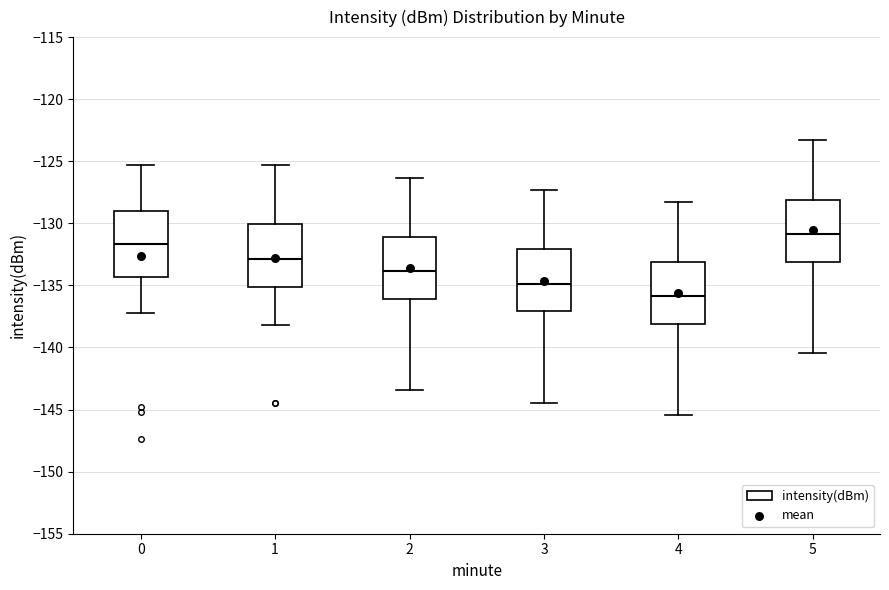

Reading left to right, read every box against the y-axis: the position of its median line, the range the box covers, and the ends of its whiskers. The values are not printed on the chart, so give them approximately, as read against the axis.

0: median -131.5, box -134.5 to -129.0, whiskers -137.5 to -125.5
1: median -133.0, box -135.0 to -130.0, whiskers -138.0 to -125.5
2: median -134.0, box -136.0 to -131.0, whiskers -143.5 to -126.5
3: median -135.0, box -137.0 to -132.0, whiskers -144.5 to -127.5
4: median -136.0, box -138.0 to -133.0, whiskers -145.5 to -128.5
5: median -131.0, box -133.0 to -128.0, whiskers -140.5 to -123.5